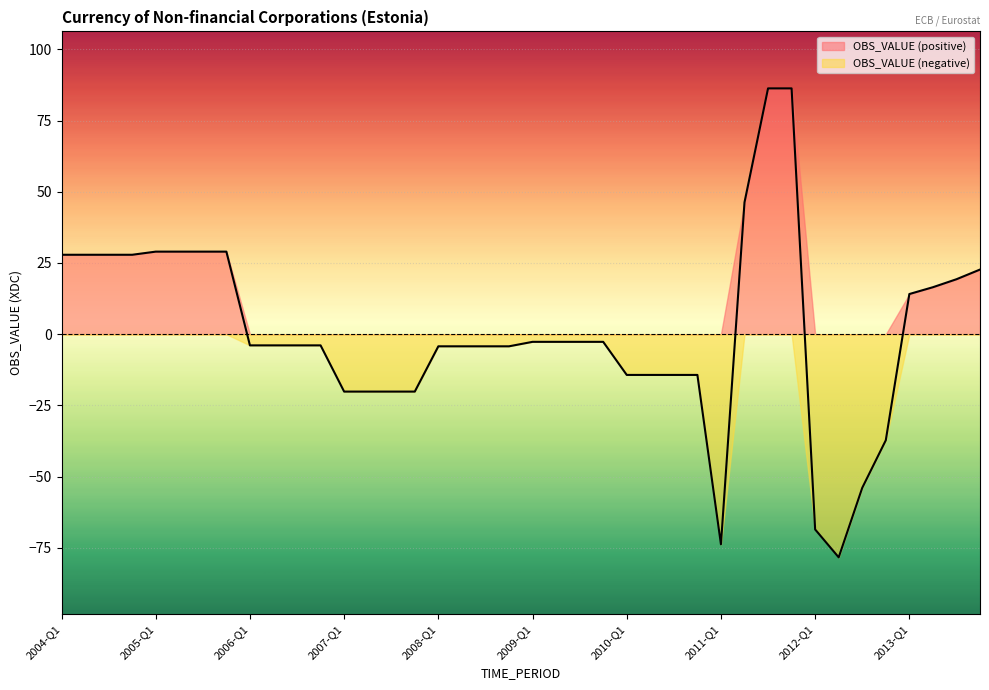

What is the change in value from 2006-Q1 to 2012-Q4?

-33.3